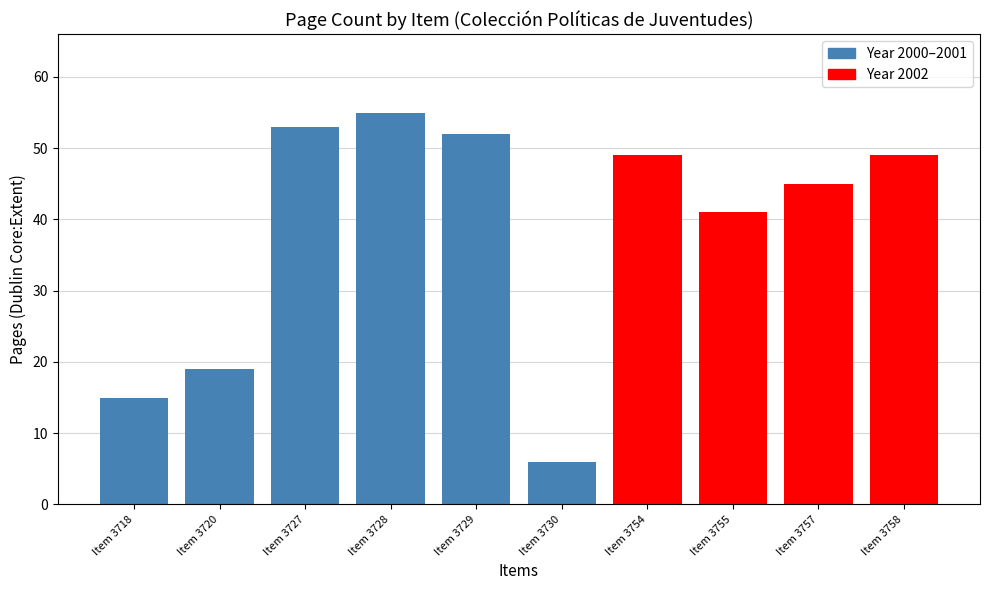

Approximately how many times larger is the value at Item 3728 compared to Item 3727?

1.0